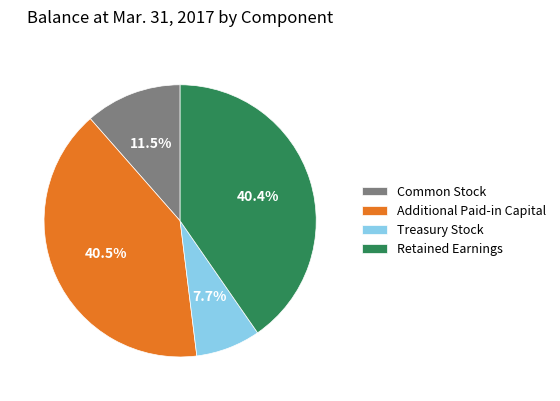

Does Additional Paid-in Capital represent more than half of the total?

No